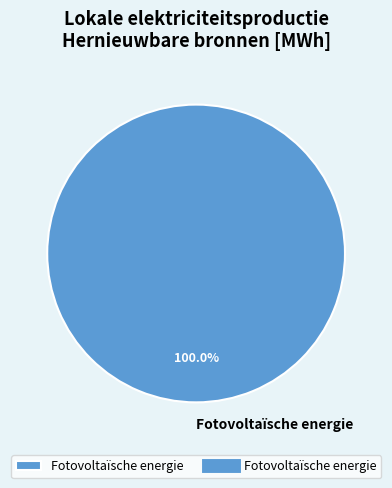

Rank the categories by value from lowest to highest.

Fotovoltaïsche energie